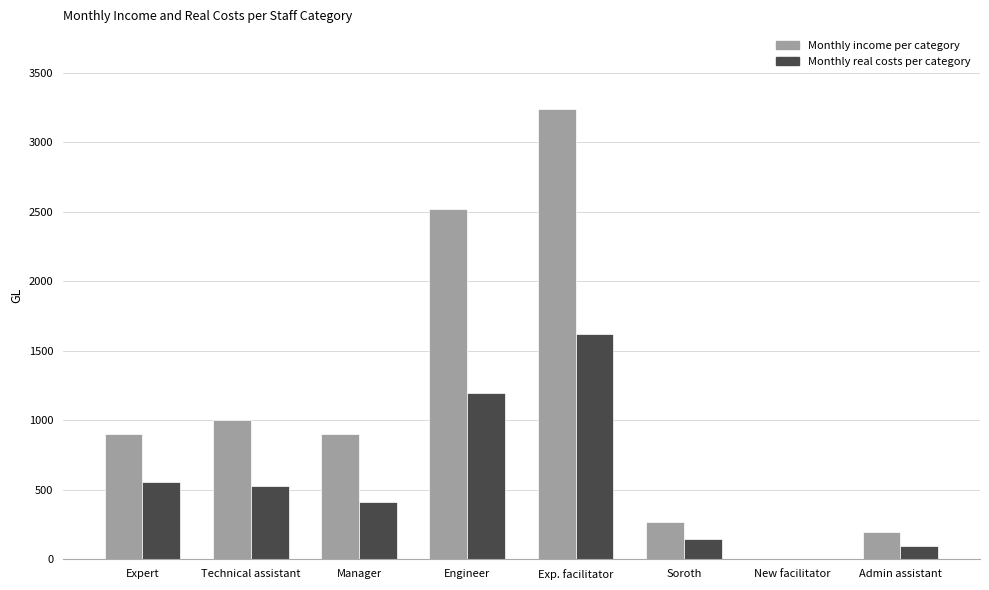

The Monthly income per category series shows 1000.0 at Technical assistant. True or false?

True